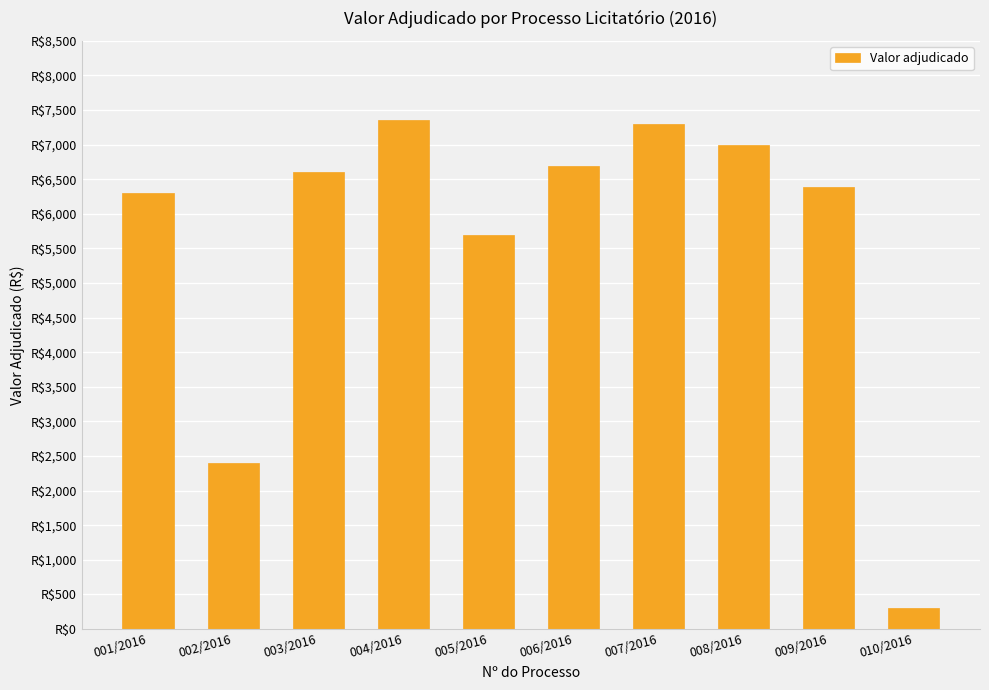

What is the value of the 10th bar from the left?

300.0